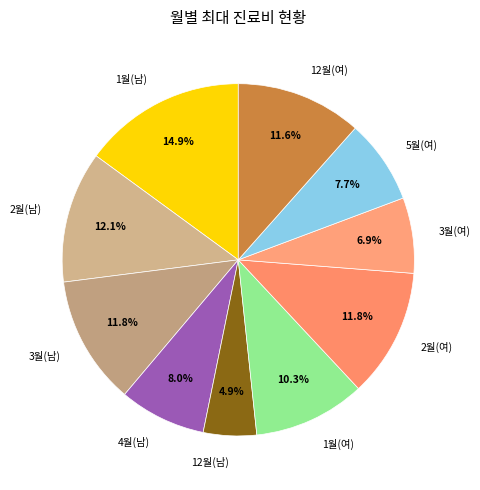

Which has a higher value, 2월(남) or 1월(여)?

2월(남)